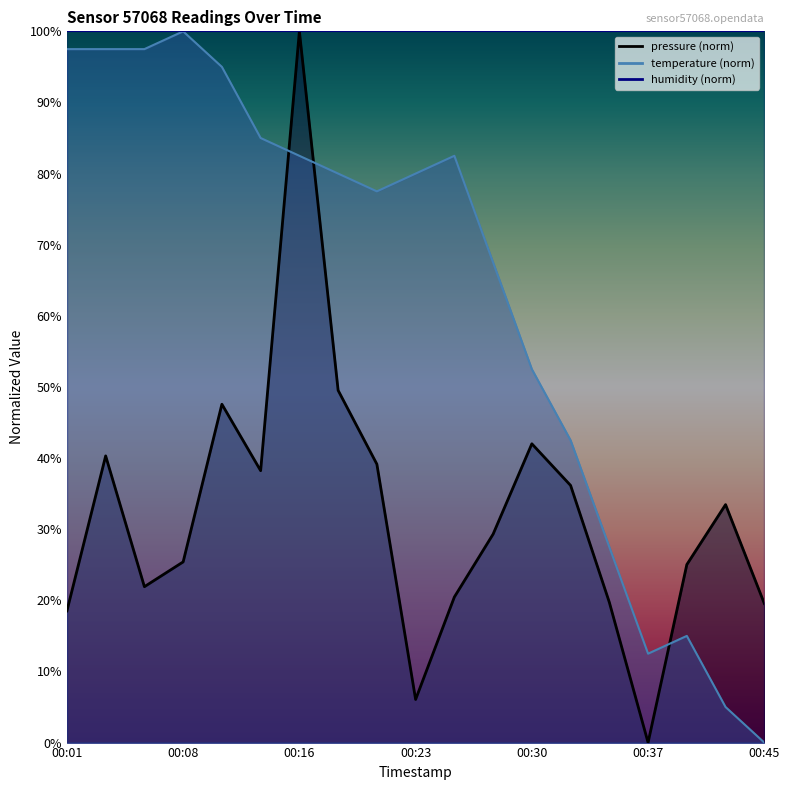

True or false: pressure has a value of 39.1 at 00:20.

True